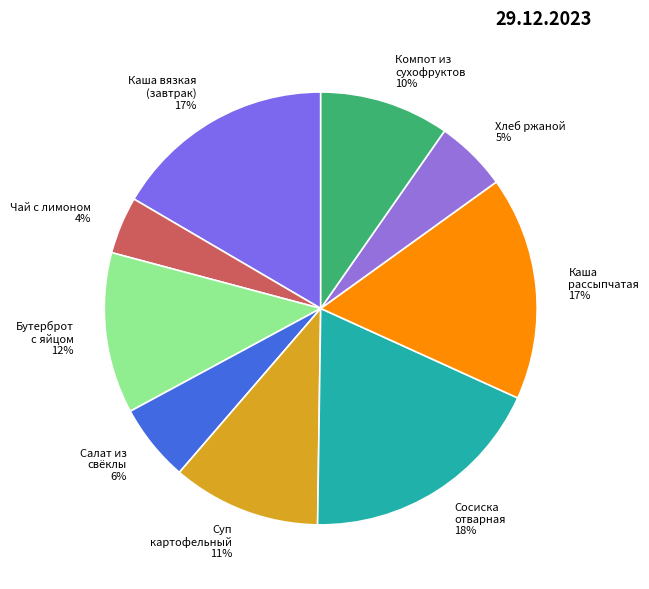

To the nearest percent, what portion does Сосиска отварная represent?

18%